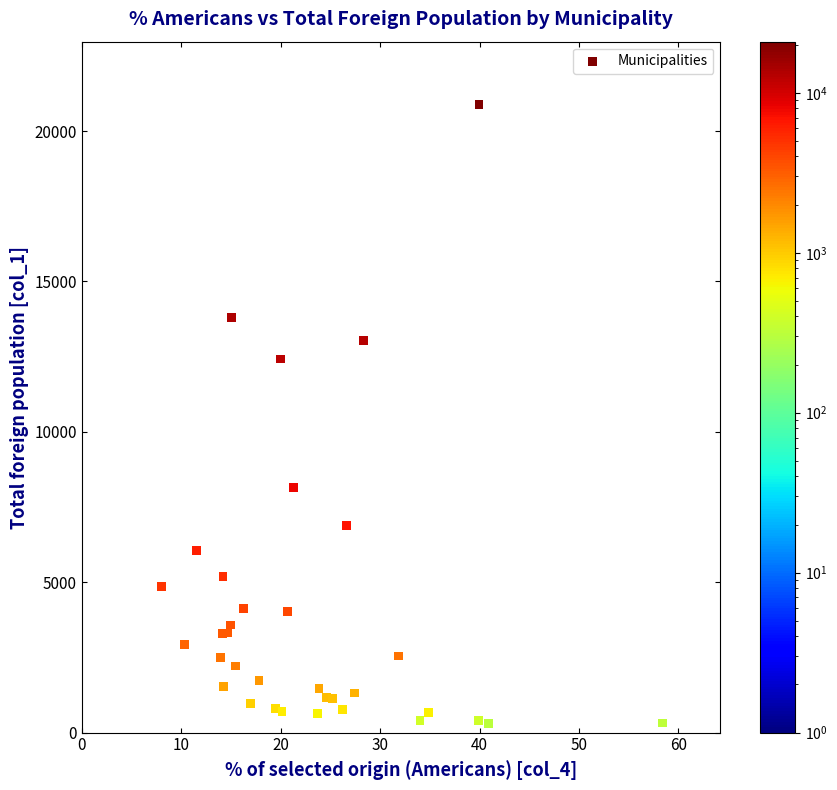

What Y value in the scatter plot is closest to 10598?

12421